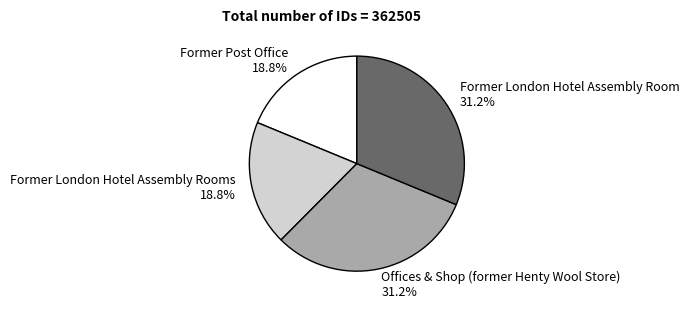

What percentage is NOT represented by Offices & Shop (former Henty Wool Store)?

68.8%